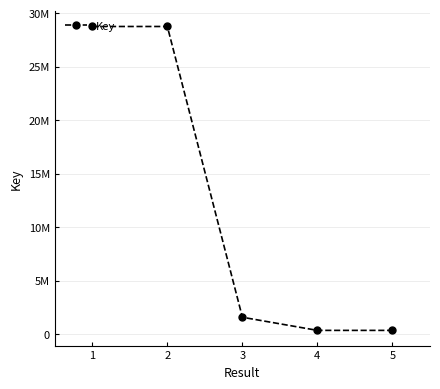

Does the chart have visible grid lines?

Yes